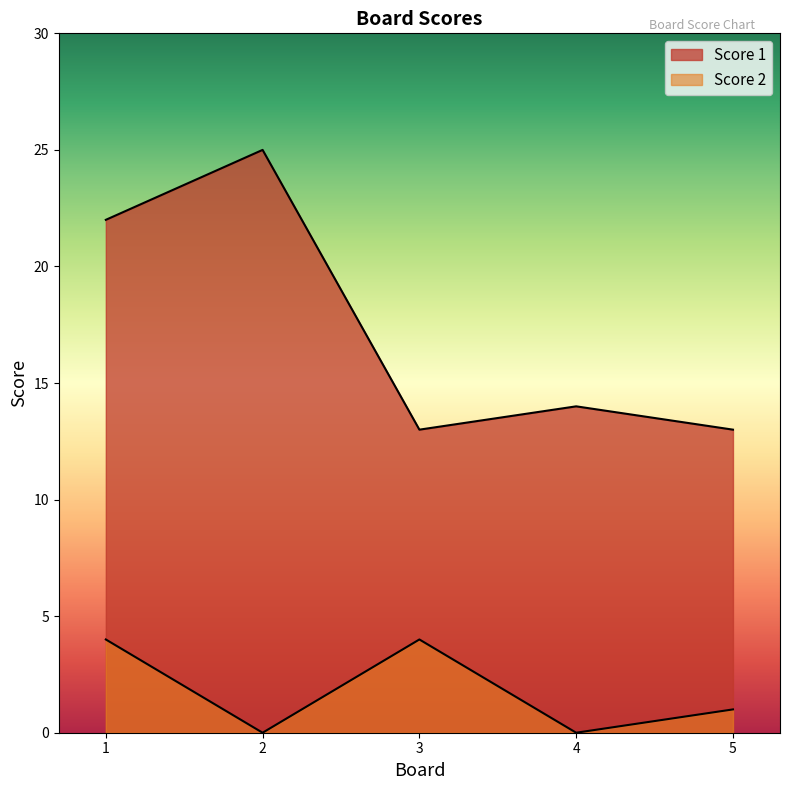

What is the maximum value for Score 1?

25